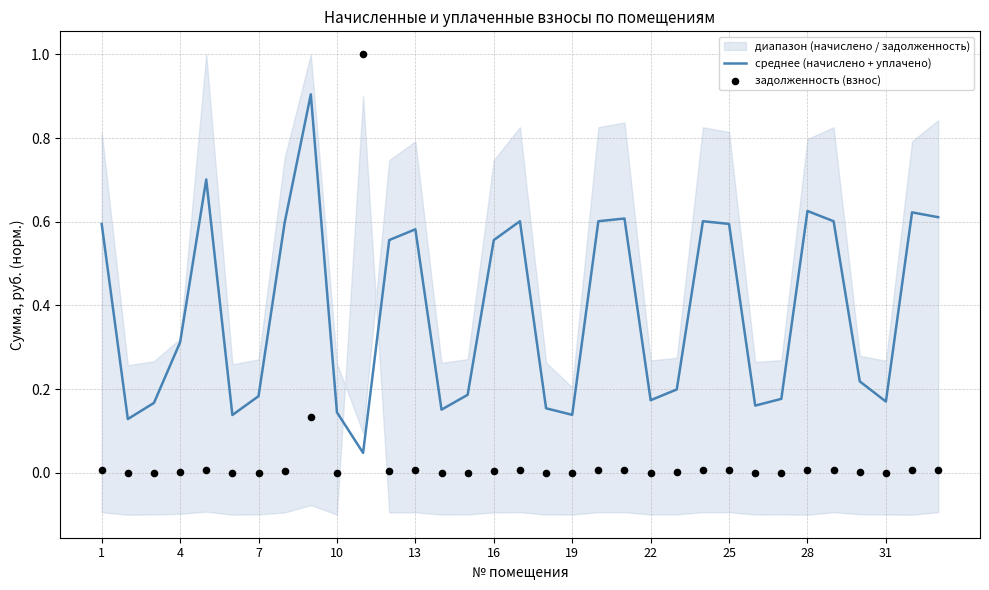

The среднее (начислено + уплачено) series shows 0.2 at 25. True or false?

False